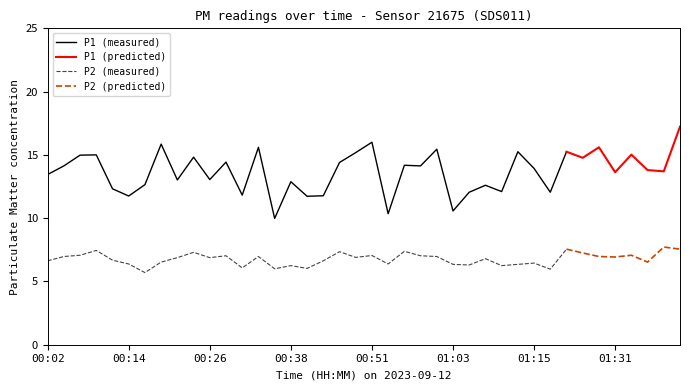

Rank the series at 00:29 from lowest to highest value.

P2, P1